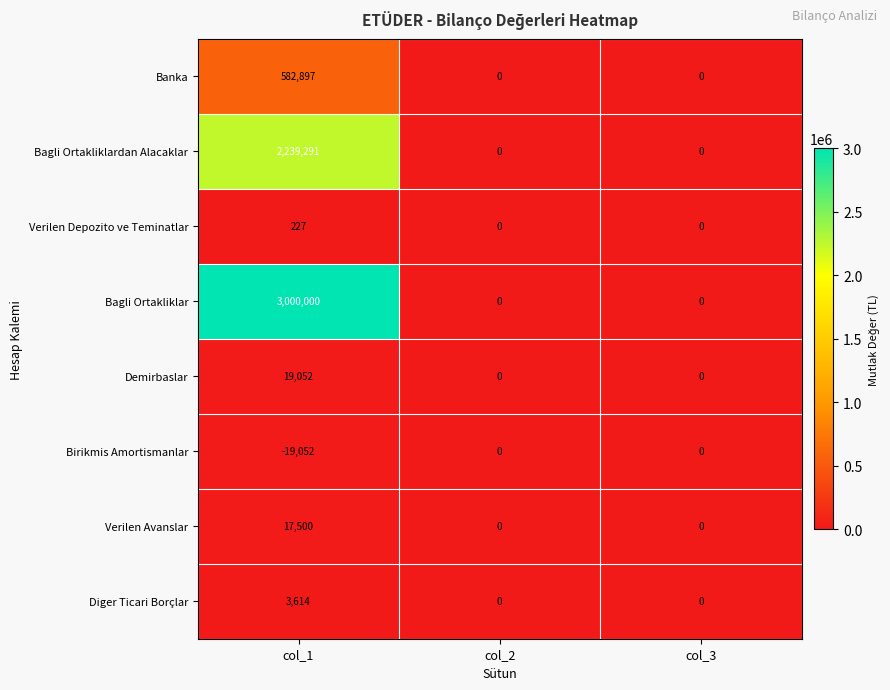

What is the spread (max minus min) of values at col_1?

3019052